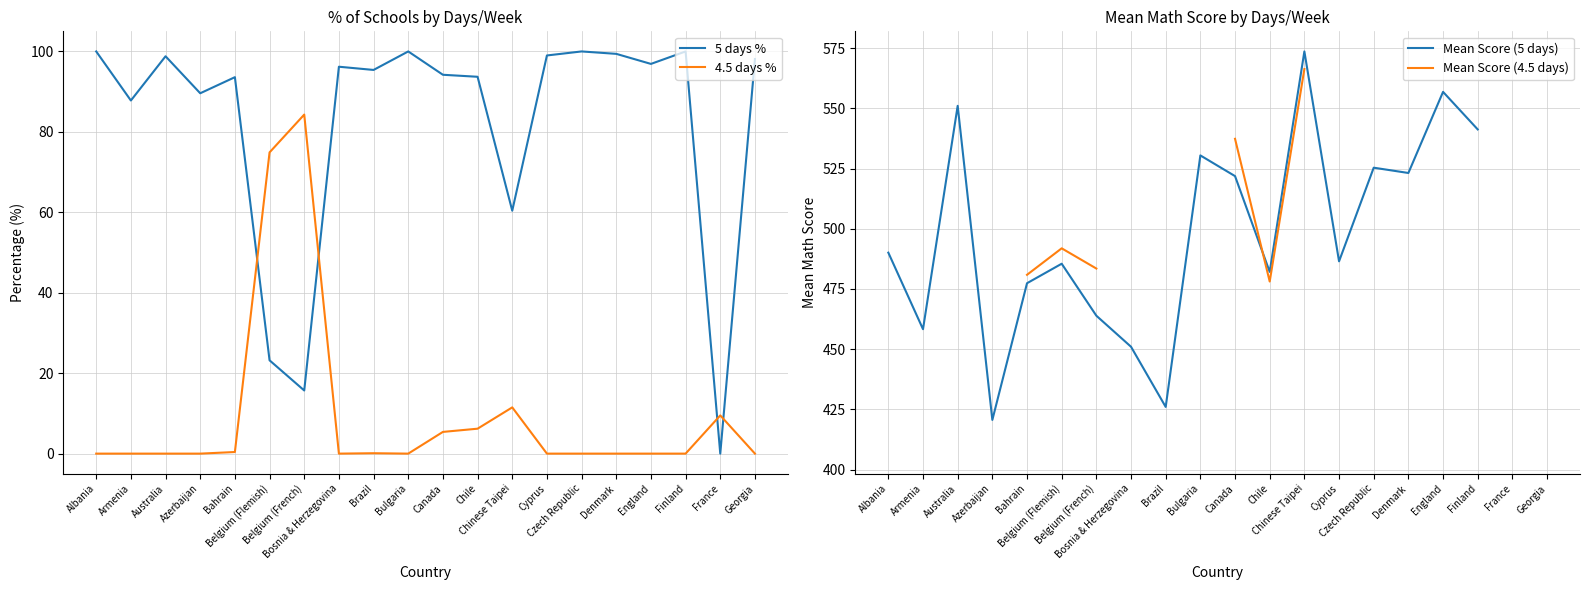

True or false: 4.5 days % and Mean Score (5 days) cross at least once.

False